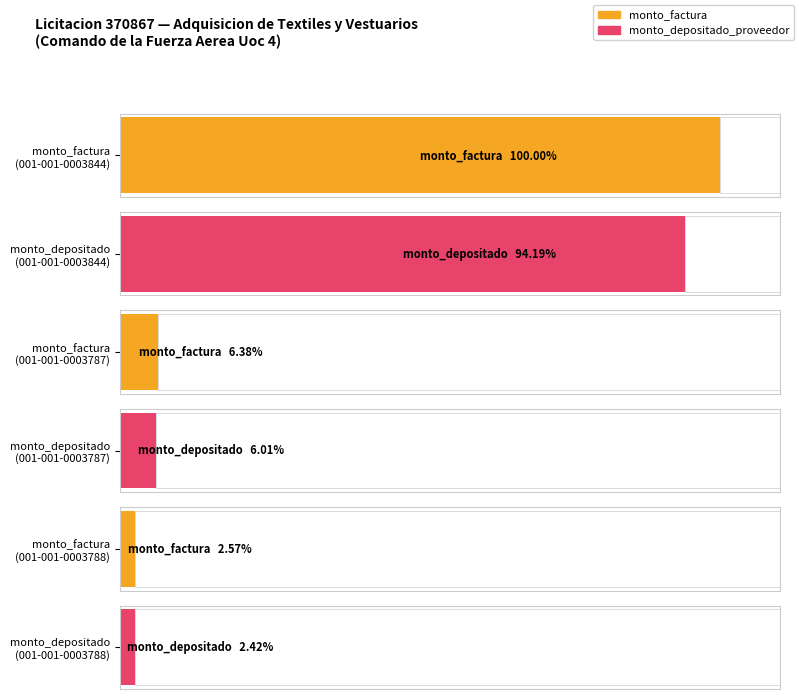

How many groups of bars are there?

3